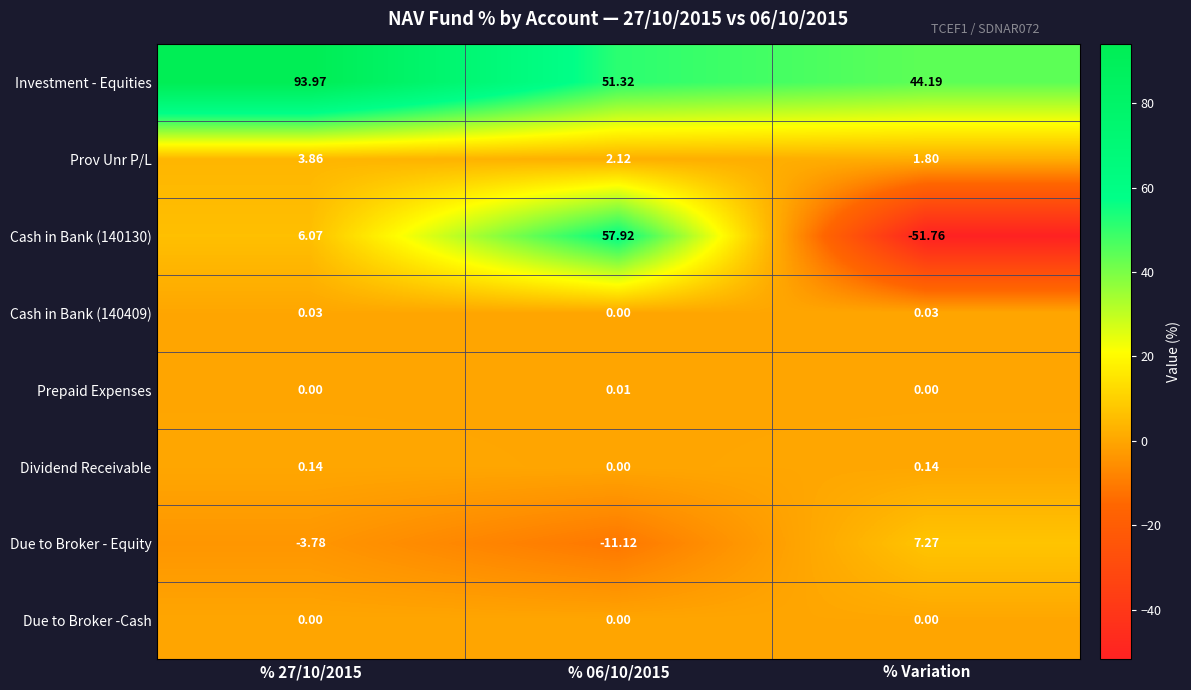

Which label corresponds to the smallest value in the chart?

% Variation